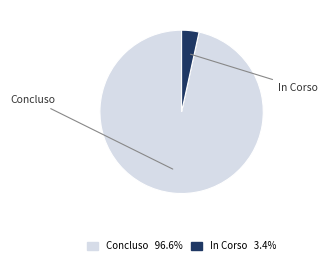

Rank the categories by value from highest to lowest.

Concluso, In Corso